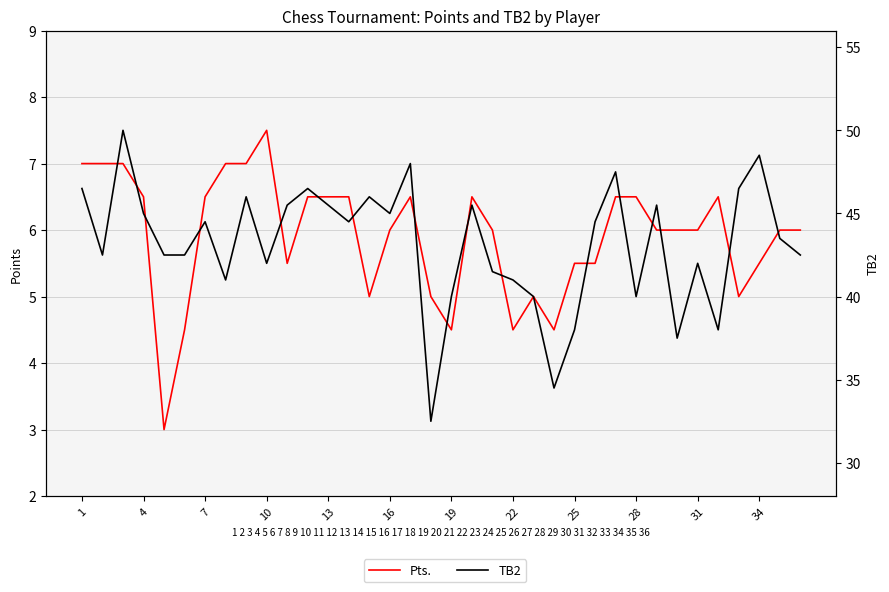

How many lines are shown in the chart?

2